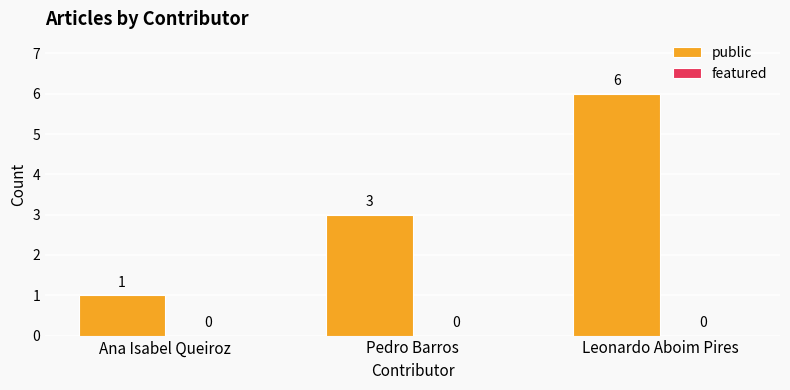

At which label is the value closest to 3?

Pedro Barros